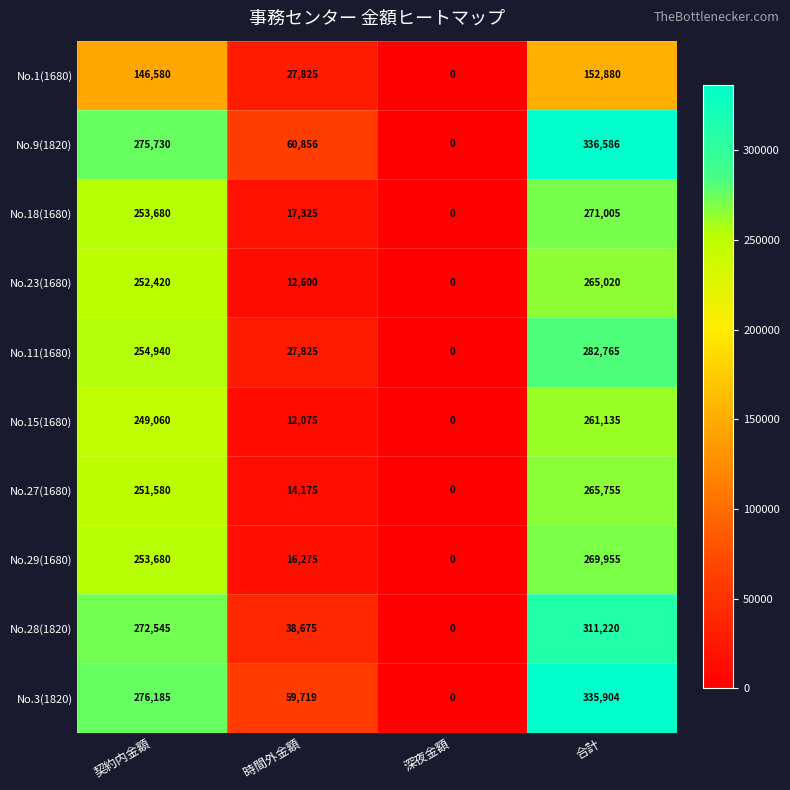

How many data points does each series have?

4